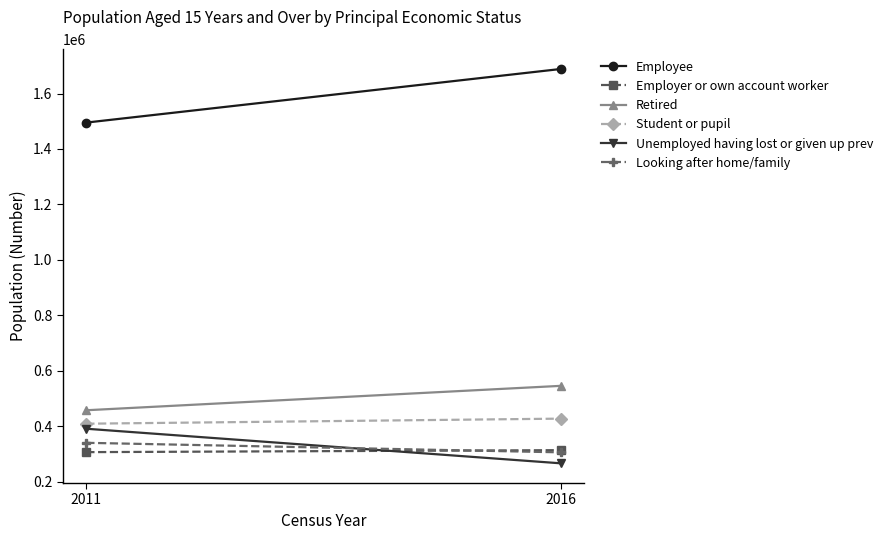

Reading right to left, transcribe all the data shown in this chart.

Employee: 2016=1688549	2011=1495210
Employer or own account worker: 2016=313404	2011=306278
Retired: 2016=545407	2011=457394
Student or pupil: 2016=427128	2011=408838
Unemployed having lost or given up prev: 2016=265962	2011=390677
Looking after home/family: 2016=305556	2011=339918